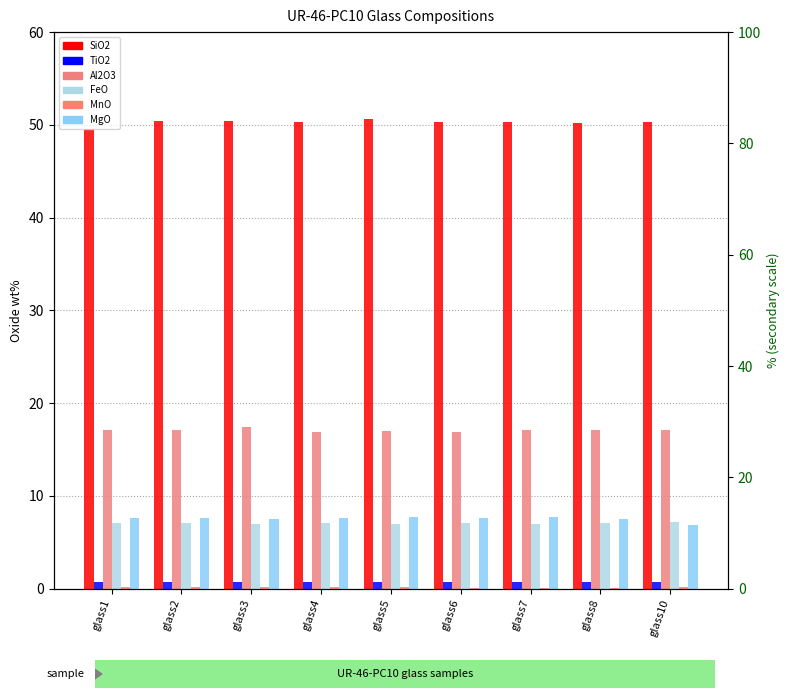

True or false: FeO has a value of 7.1 at glass1.

True